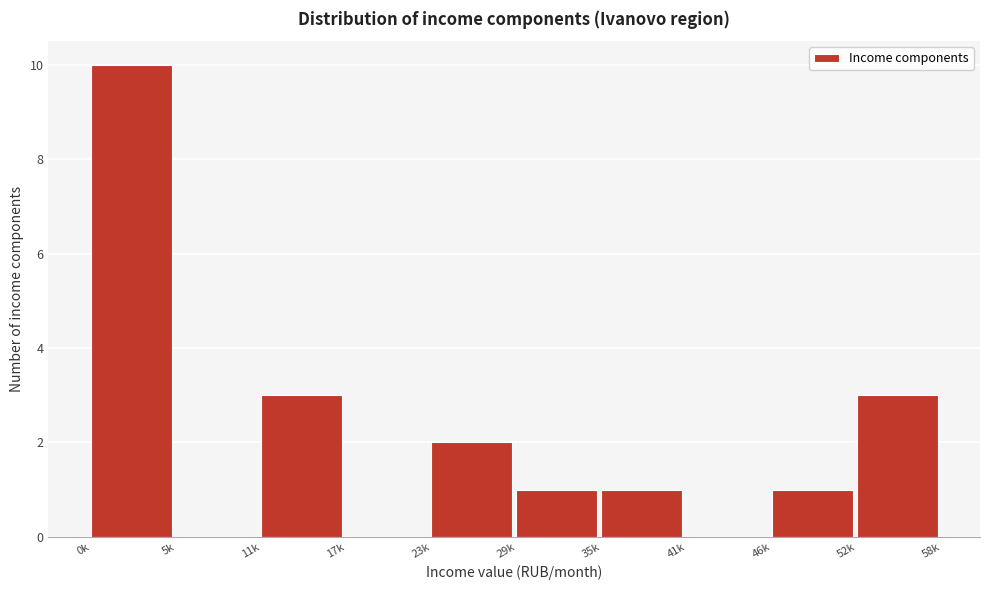

Reading right to left, what are all the values shown in this chart?

52k=3	46k=1	41k=0	35k=1	29k=1	23k=2	17k=0	11k=3	5k=0	0k=10